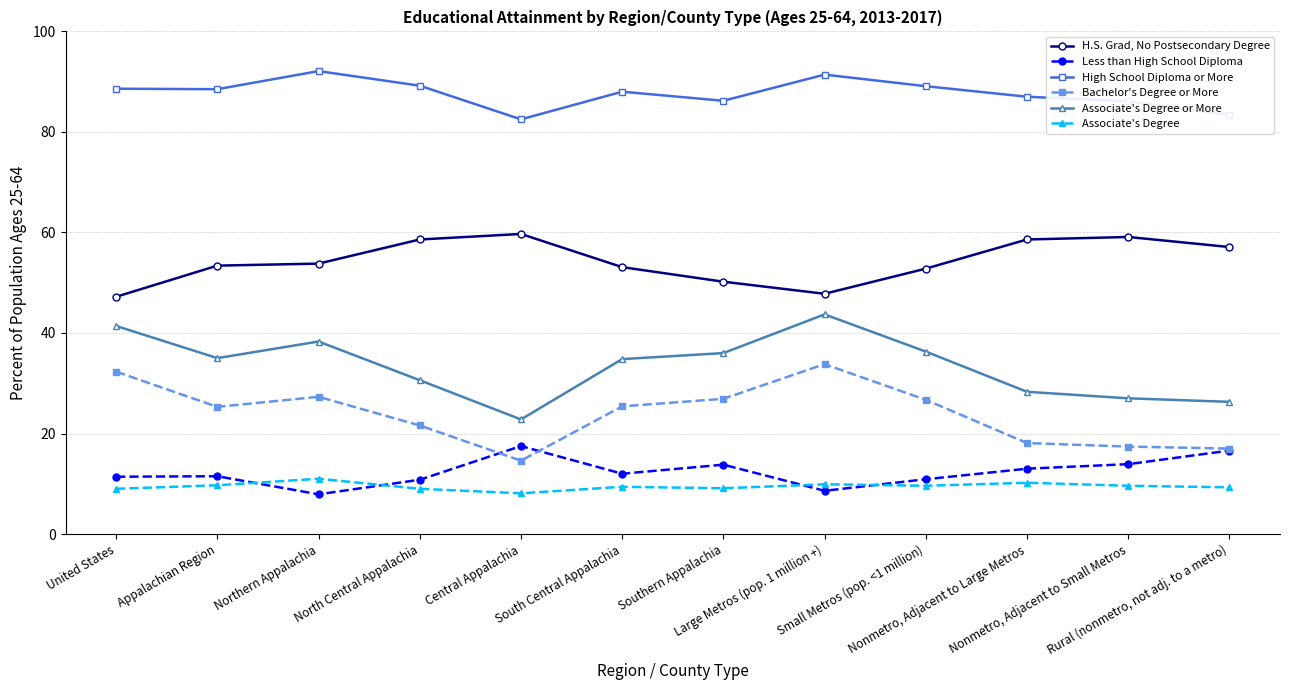

Which series has the largest total across all categories?

High School Diploma or More